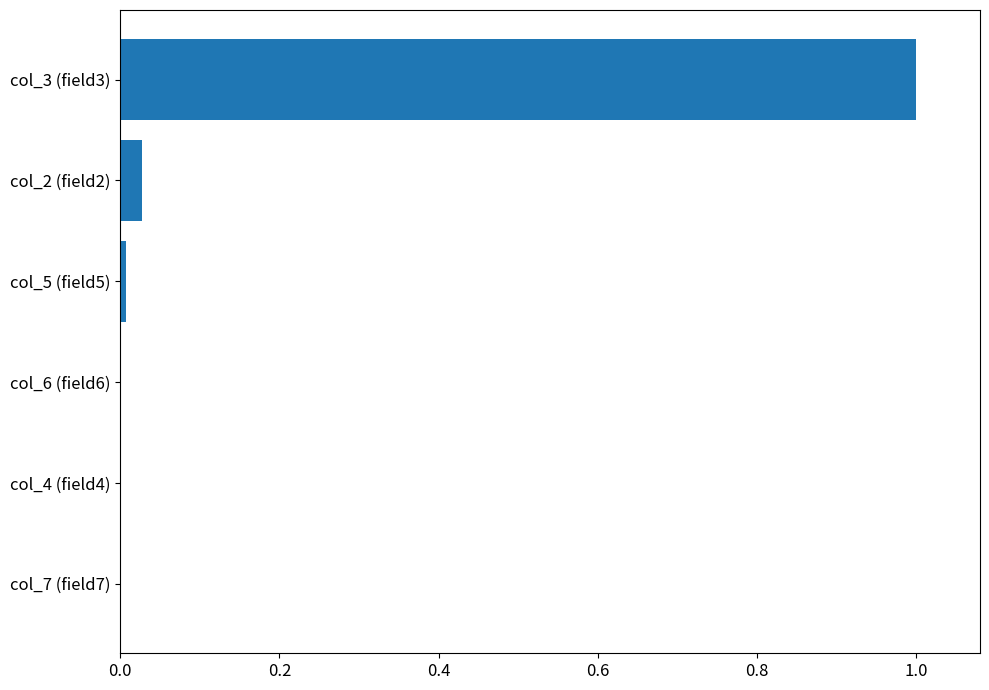

What is the sum of all values?

1.0